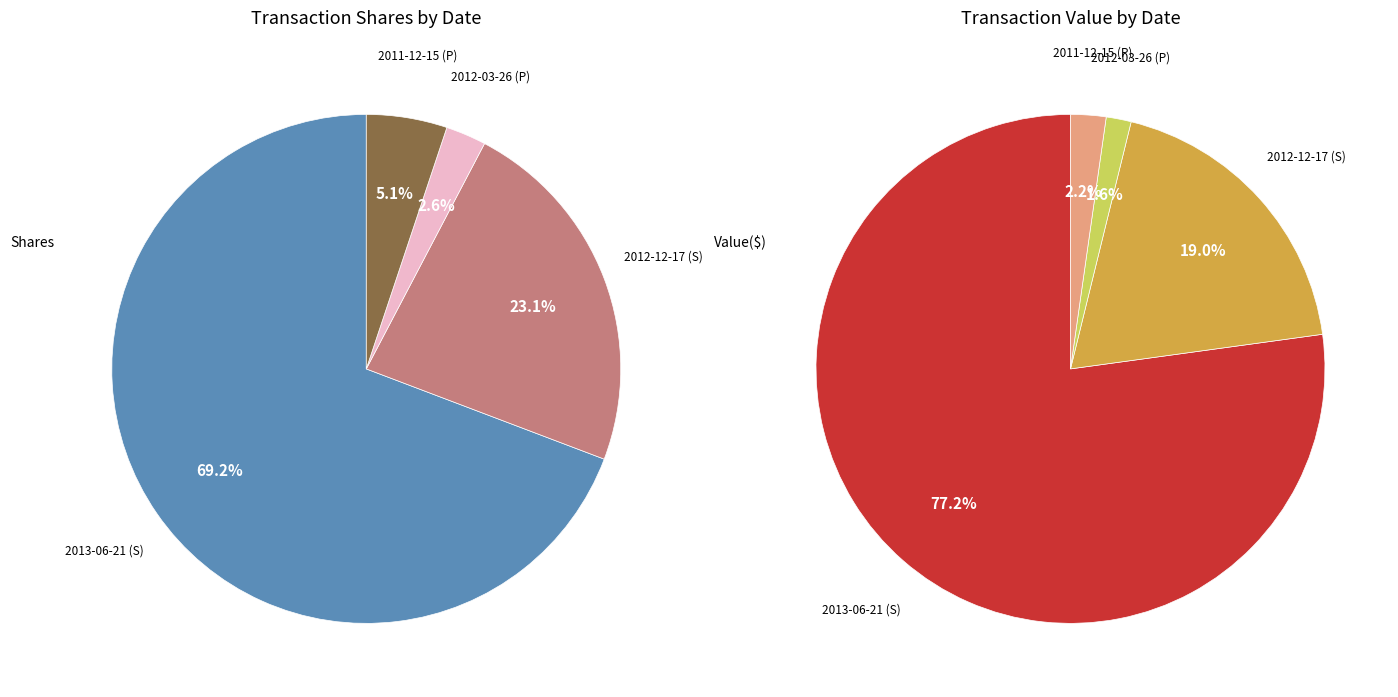

What percentage do 2011-12-15 (P) and 2012-12-17 (S) together represent?

28.2%